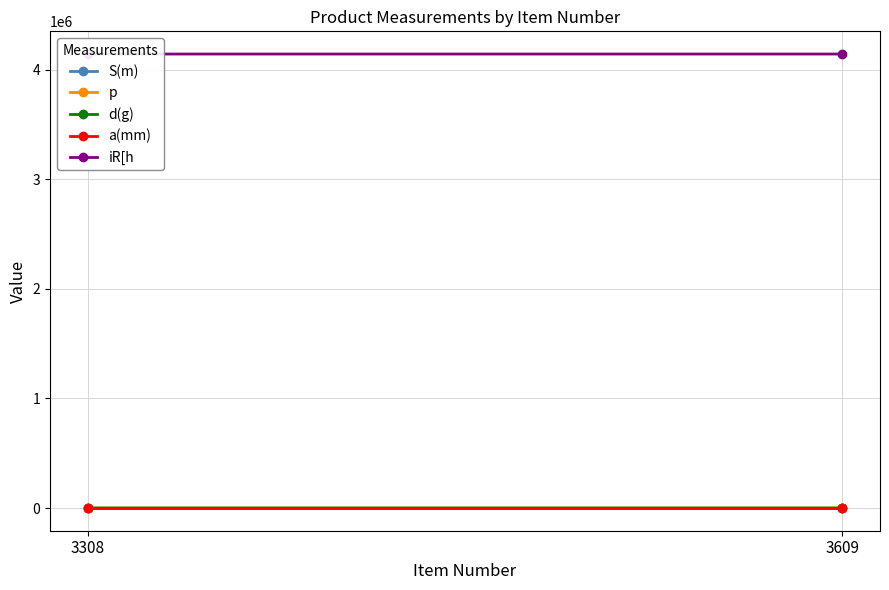

How many lines are shown in the chart?

5